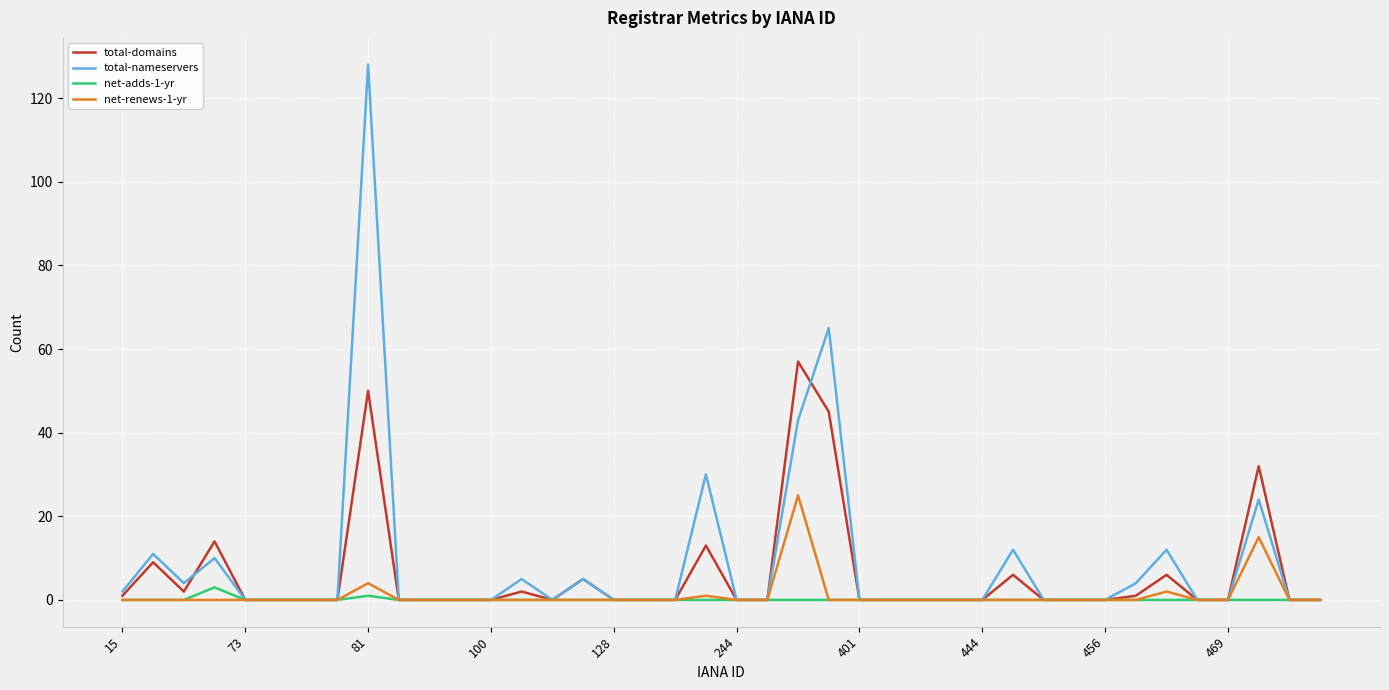

What is the greatest value displayed?

128